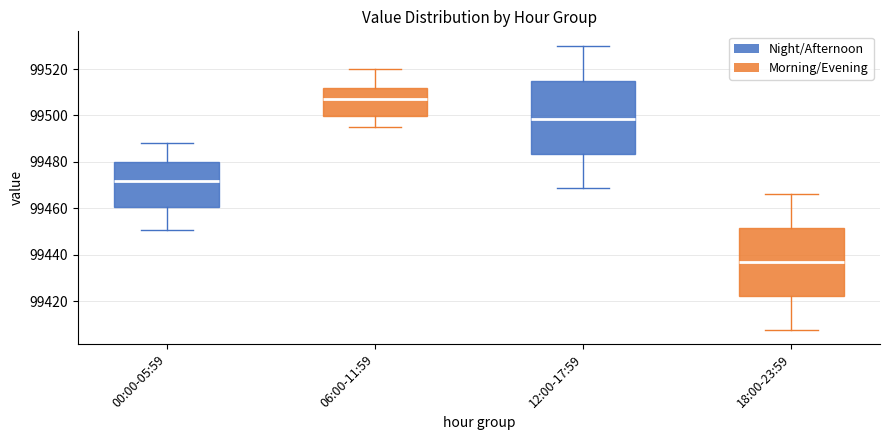

Reading left to right, transcribe this box plot: for each box, give where its median line is, the range the box spans, and where its two whiskers end, as read against the y-axis. The values are not printed on the chart, so give them approximately, as read against the axis.

00:00-05:59: median 99472, box 99460 to 99480, whiskers 99450 to 99488
06:00-11:59: median 99508, box 99500 to 99512, whiskers 99496 to 99520
12:00-17:59: median 99498, box 99484 to 99514, whiskers 99468 to 99530
18:00-23:59: median 99436, box 99422 to 99452, whiskers 99408 to 99466